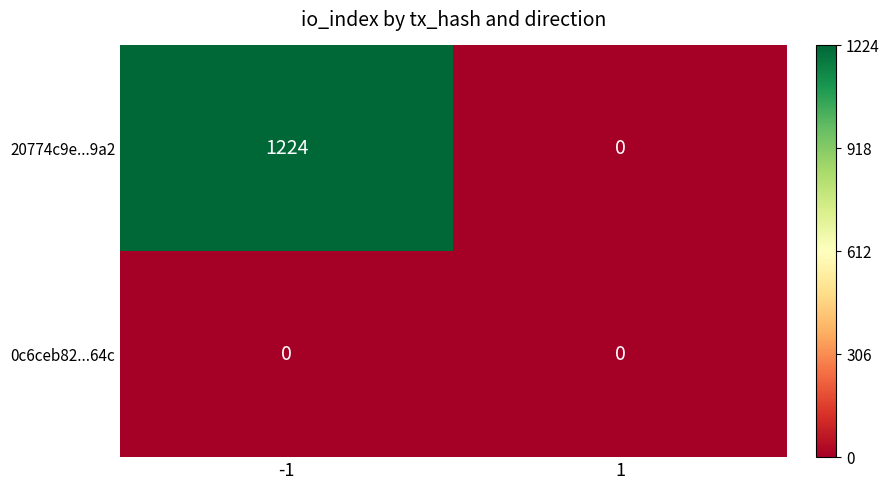

List the series in order of their overall mean, highest first.

20774c9e...9a2, 0c6ceb82...64c